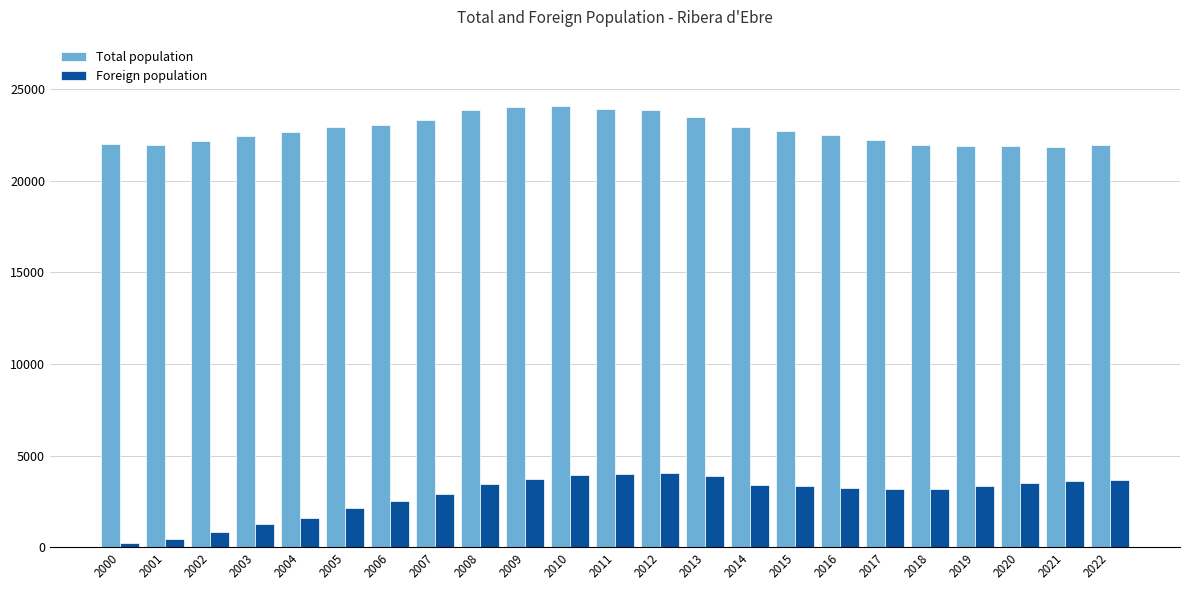

At 2012, list the series in order from largest to smallest.

Total population, Foreign population